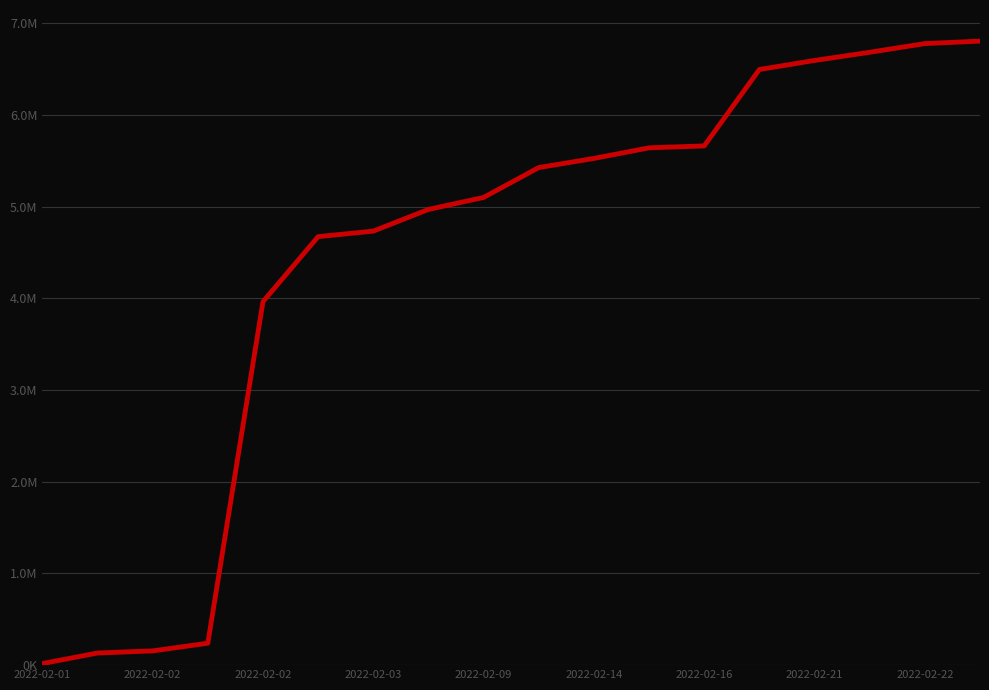

Is this an area chart (filled region under the line)?

No